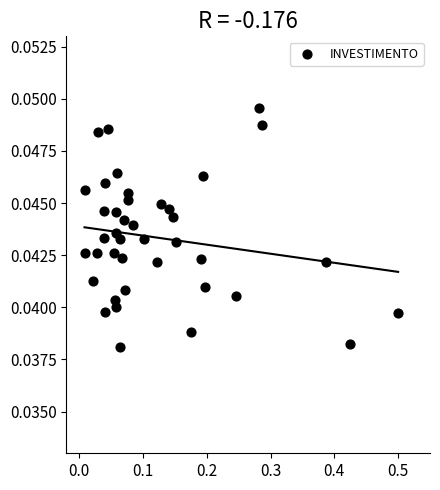

What is the range of X values (max minus min)?

0.5